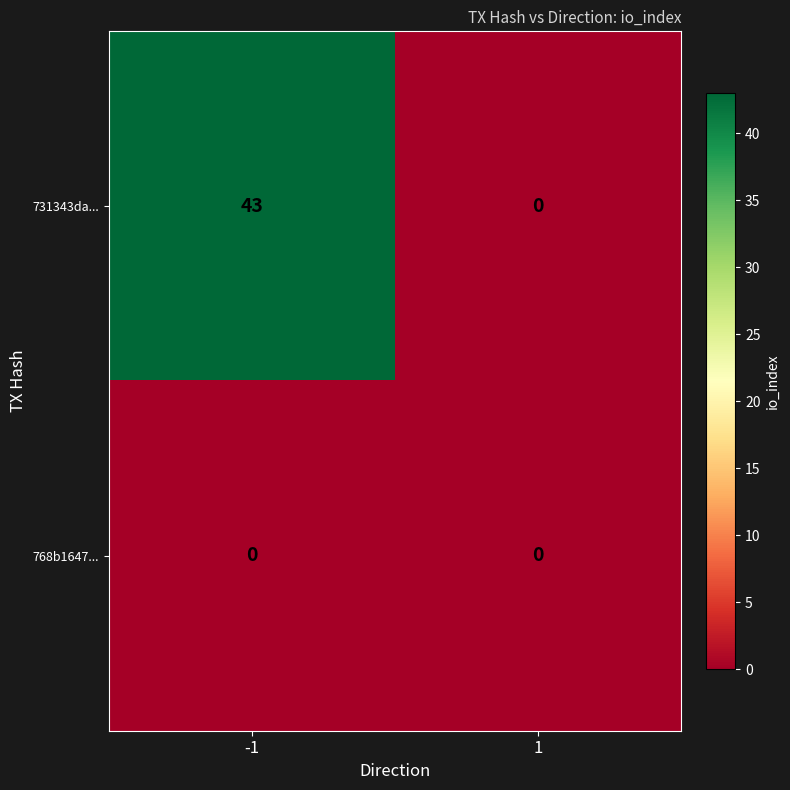

What is the total value across all series at -1?

43